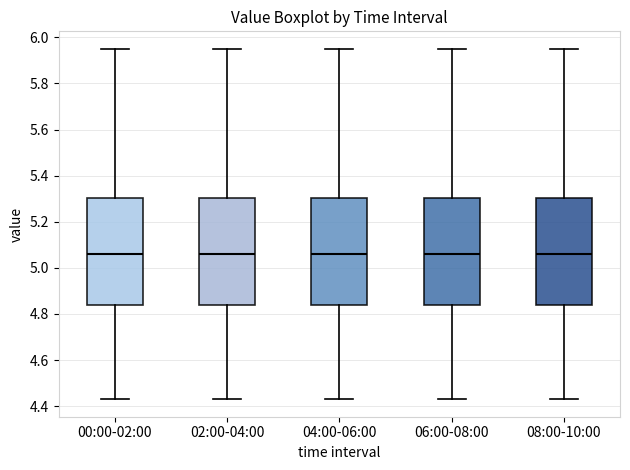

Where does the median line of the box for 04:00-06:00 sit on the y-axis? The values are not printed on the chart, so give them approximately, as read against the axis.

5.06